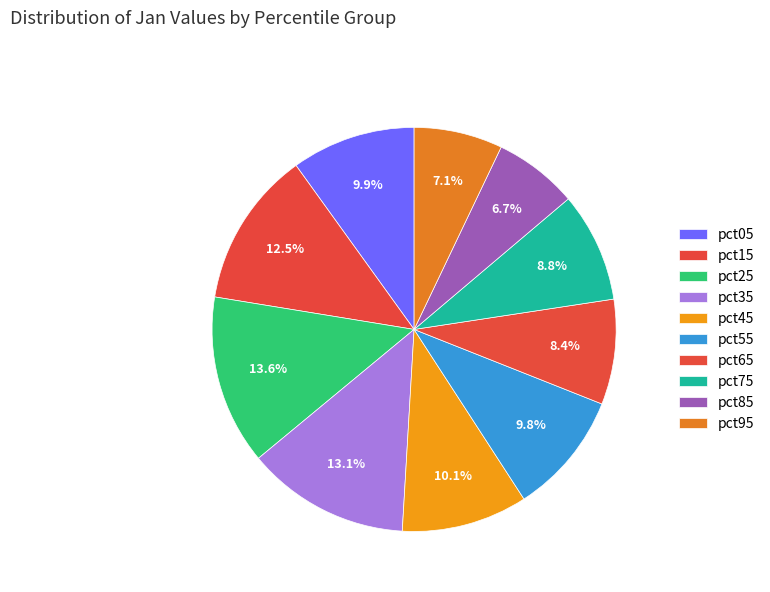

Count the number of slices in the pie.

10